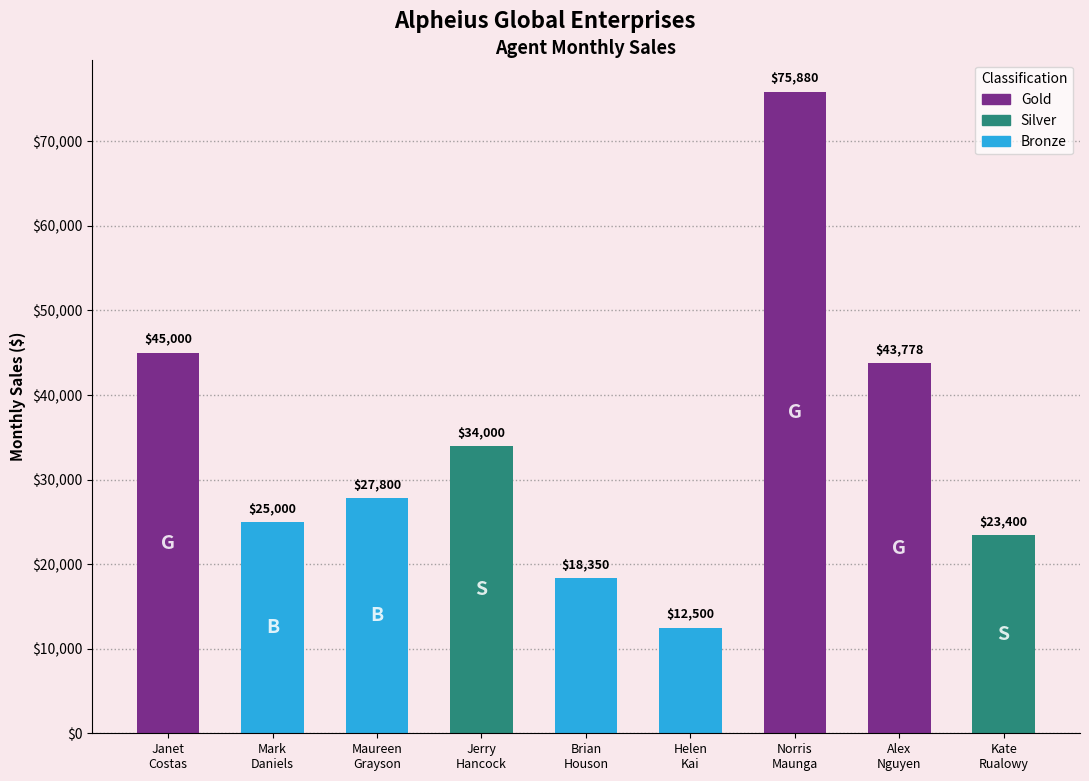

Count the number of data series in this chart.

1